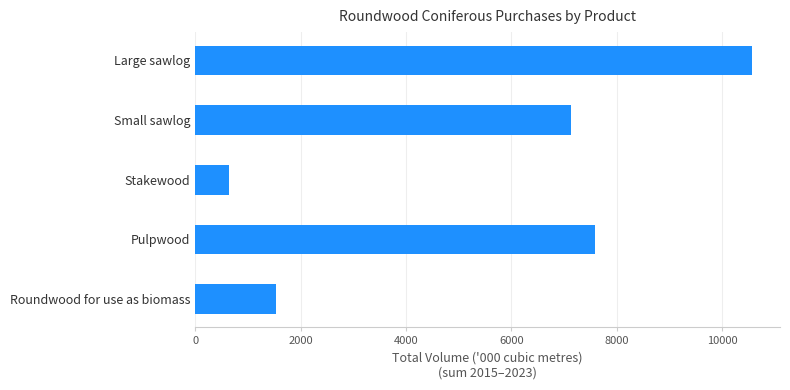

True or false: the data shows 7592 at Pulpwood.

True